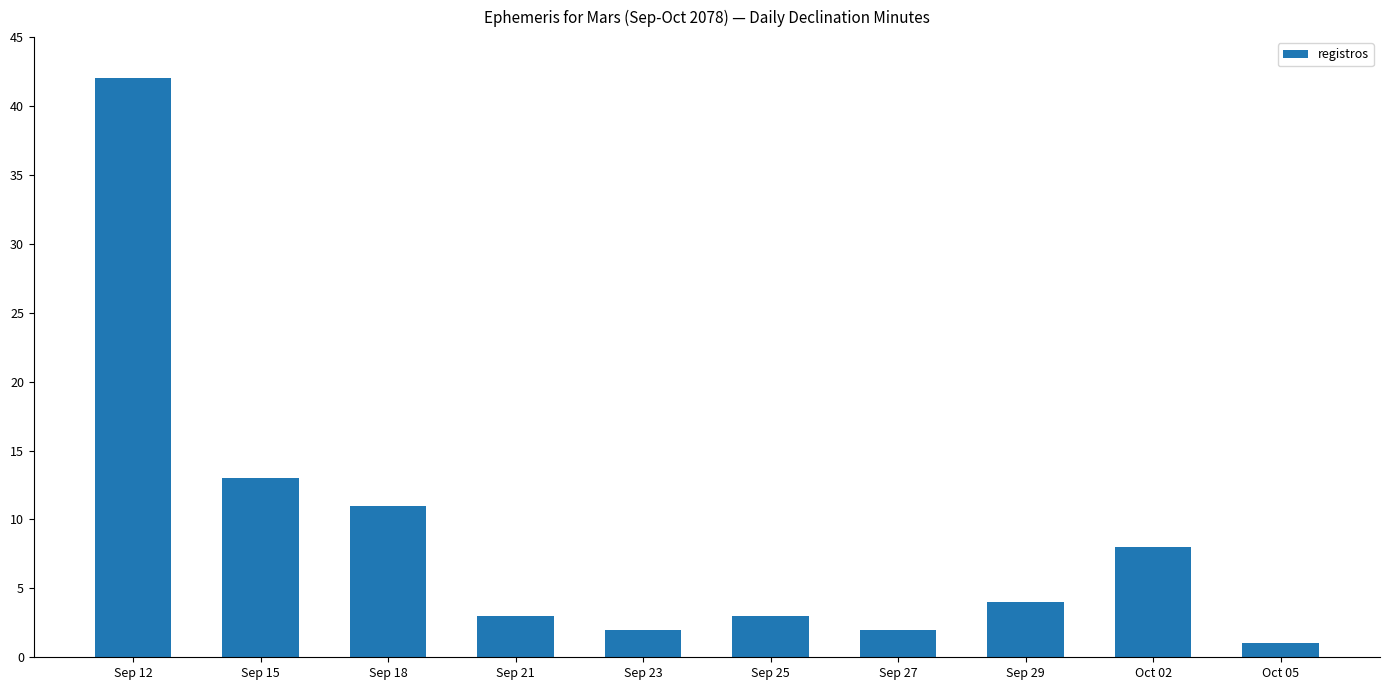

What is the label of the 8th bar from the right?

Sep 18